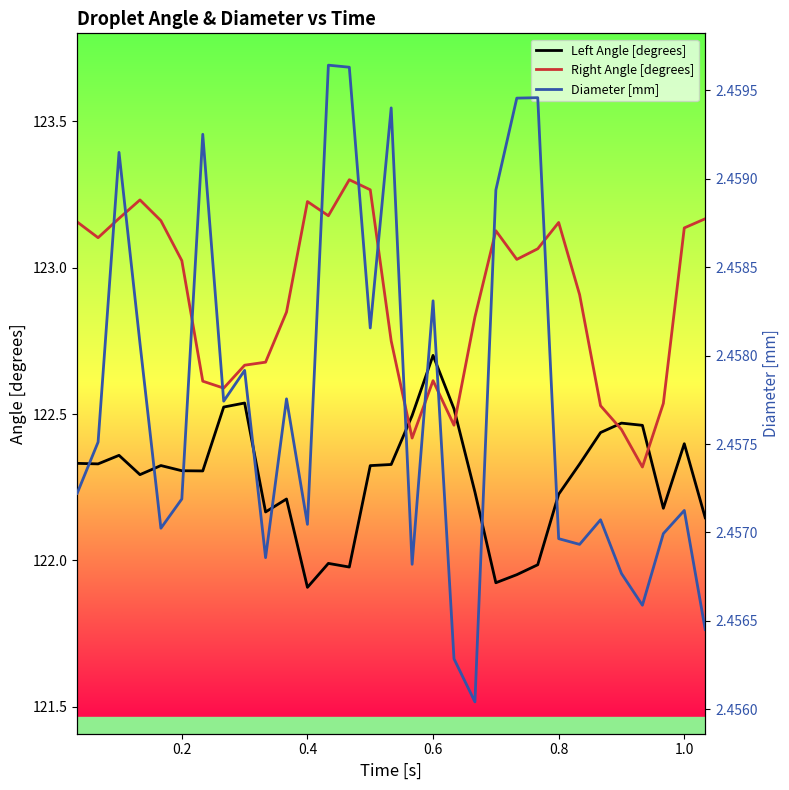

Is it true that Left Angle [degrees] equals 122.4 at 1.0?

True